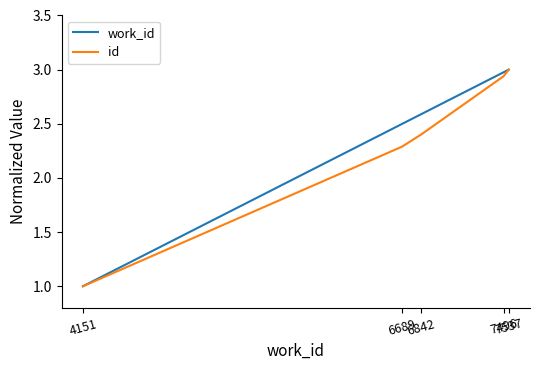

What is the lowest value of the work_id series?

1.0